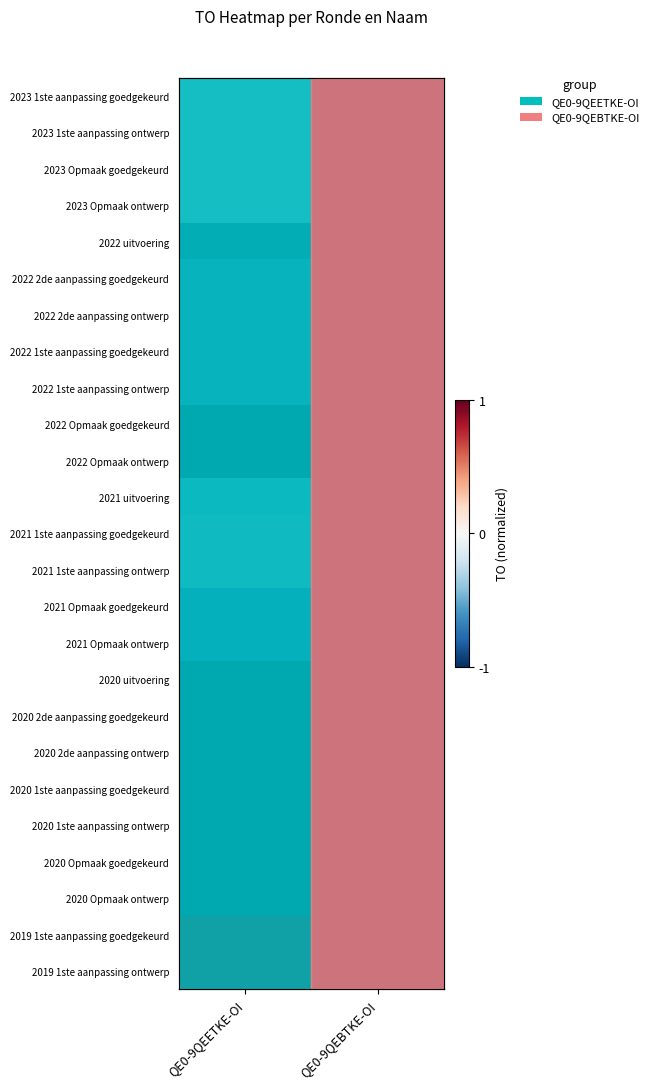

Which label corresponds to the largest value in the chart?

QE0-9QEETKE-OI